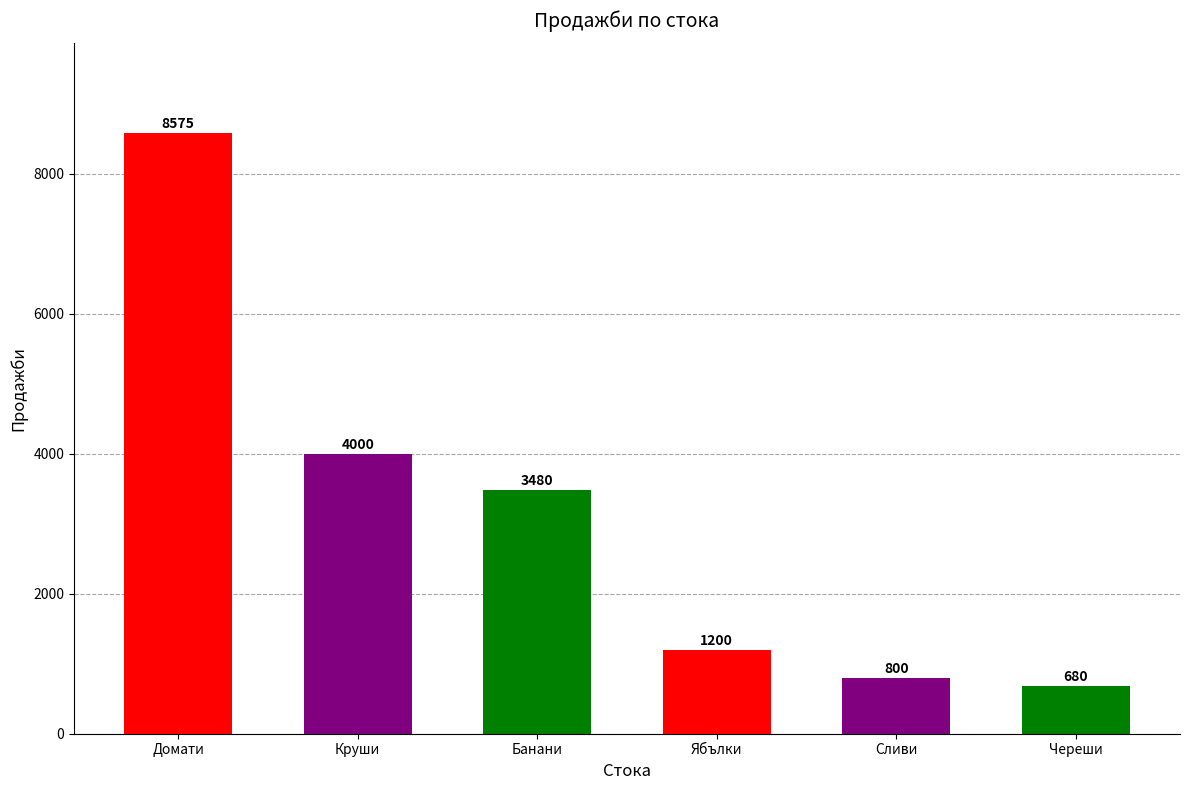

What is the sum of all values?

18735